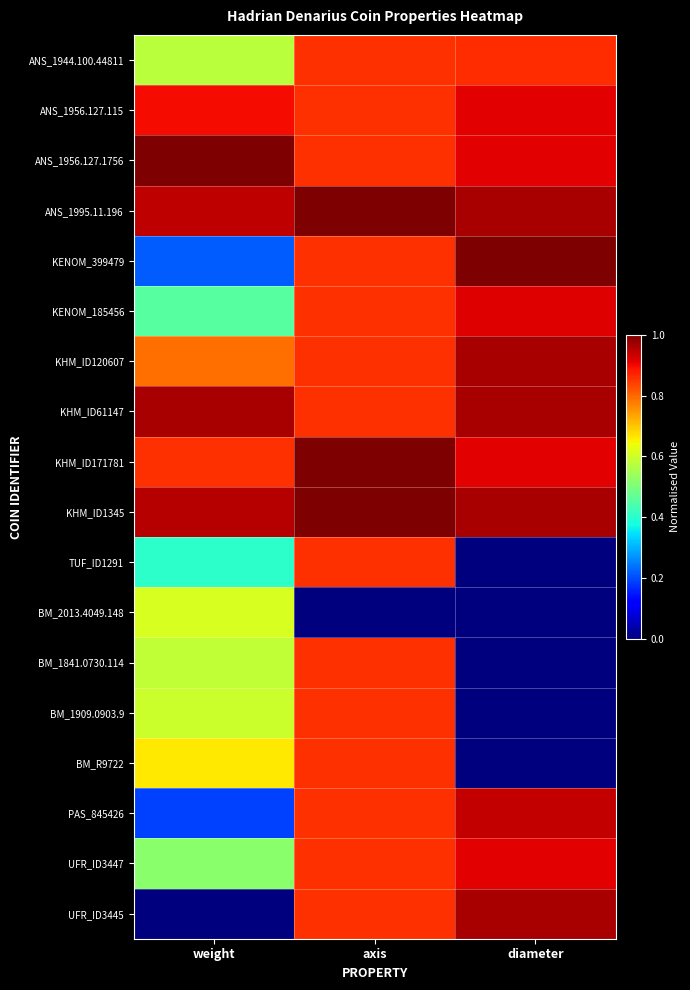

At how many categories does at least one series exceed 0?

3